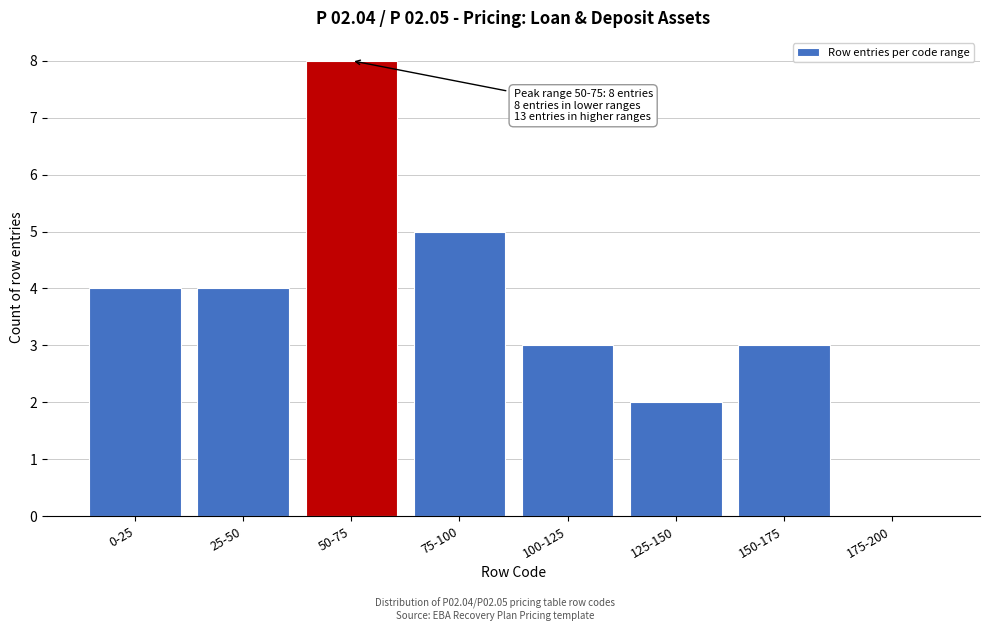

Reading right to left, extract all data points from this chart.

175-200=0	150-175=3	125-150=2	100-125=3	75-100=5	50-75=8	25-50=4	0-25=4